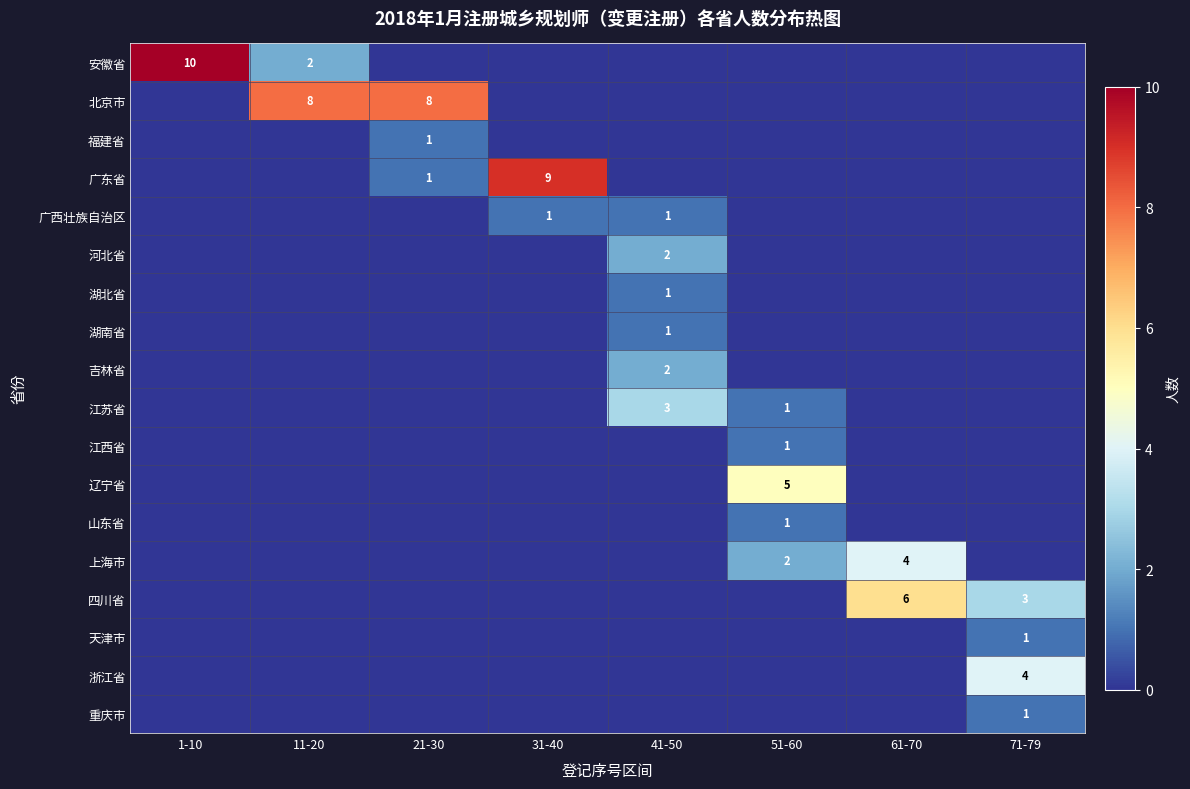

Is it true that 四川省 equals 3 at 71-79?

True